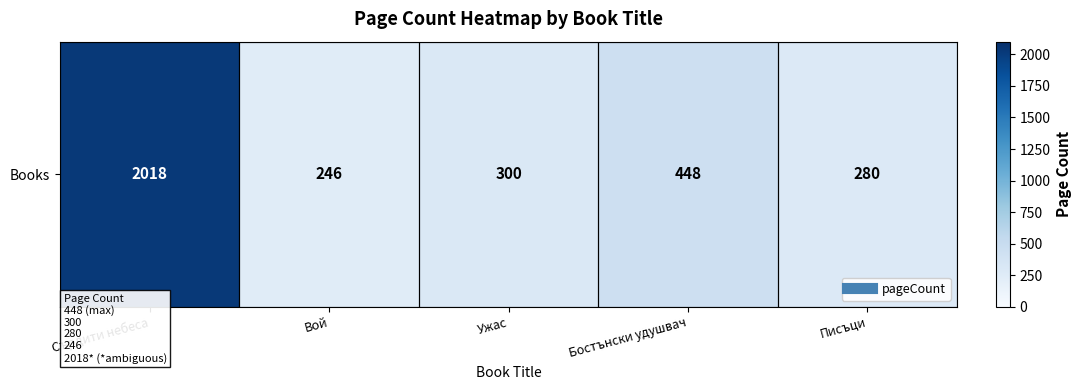

What is the difference between the second highest and second lowest values?

168